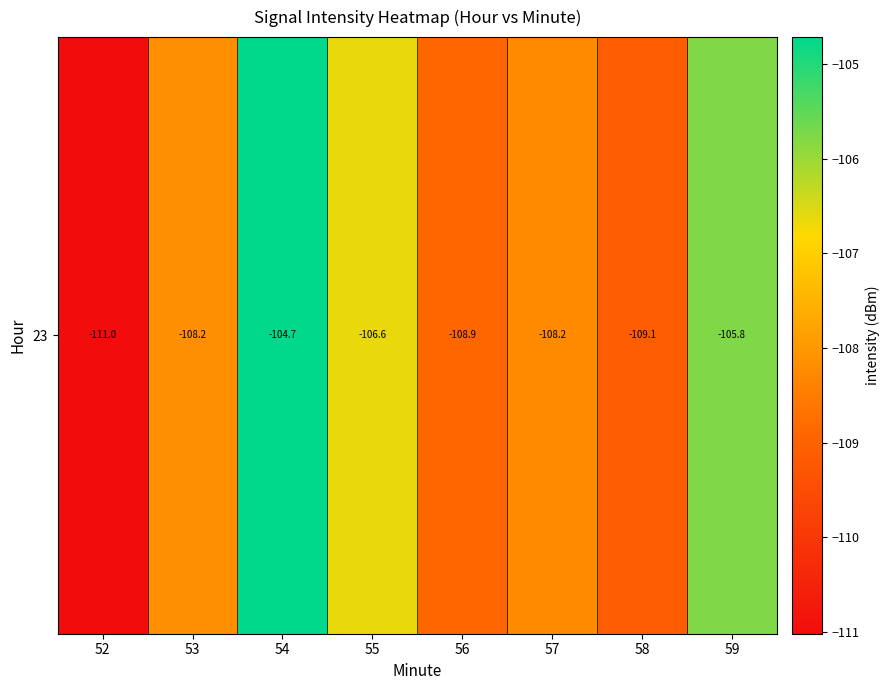

List the labels in order of value, largest first.

54, 59, 55, 53, 57, 56, 58, 52